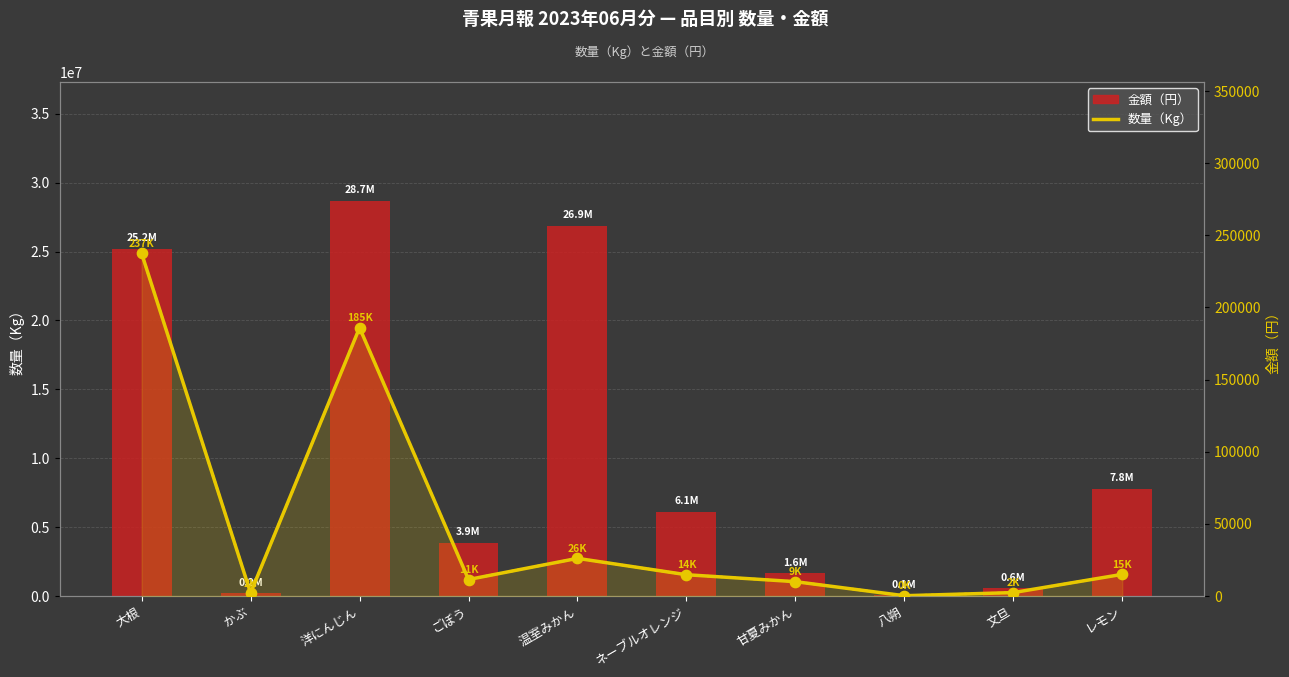

At which category is the sum across all series the highest?

洋にんじん